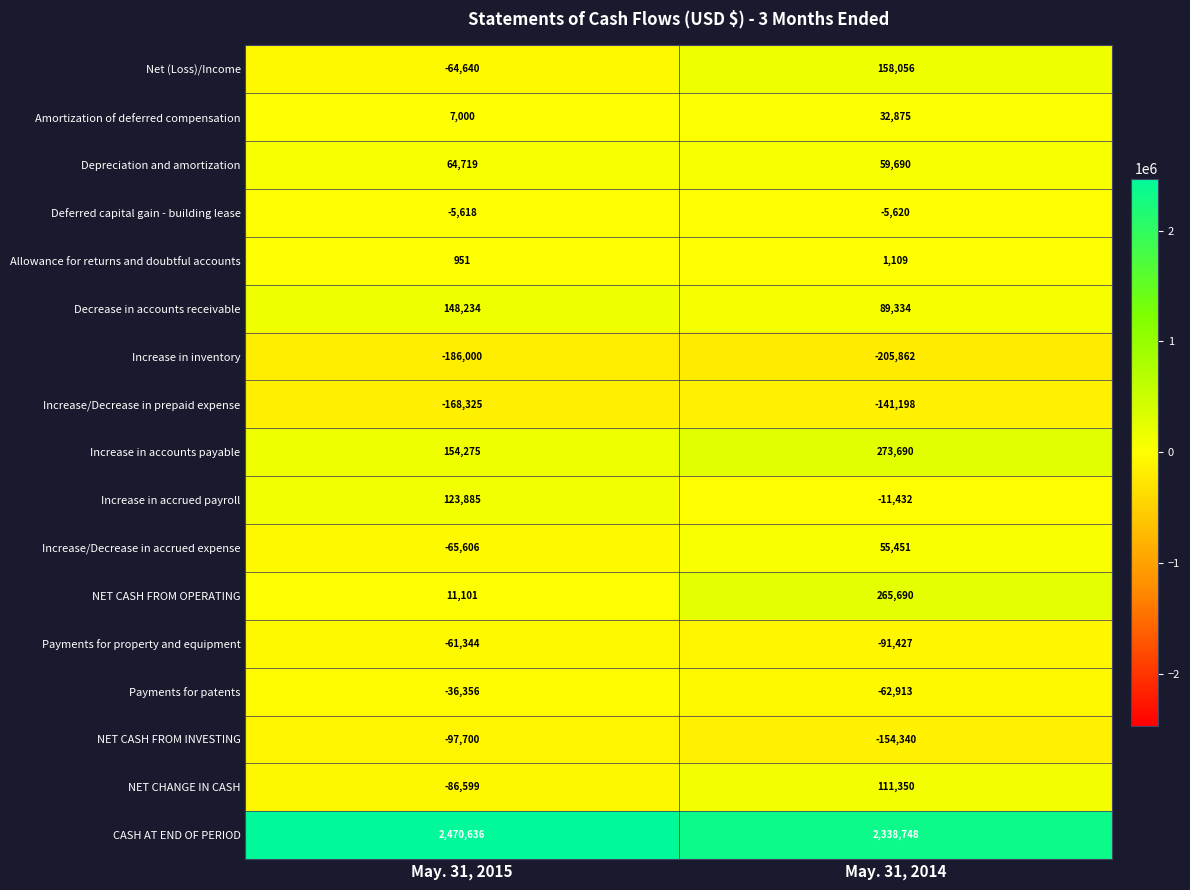

Read the Payments for patents value at May. 31, 2015.

-36356